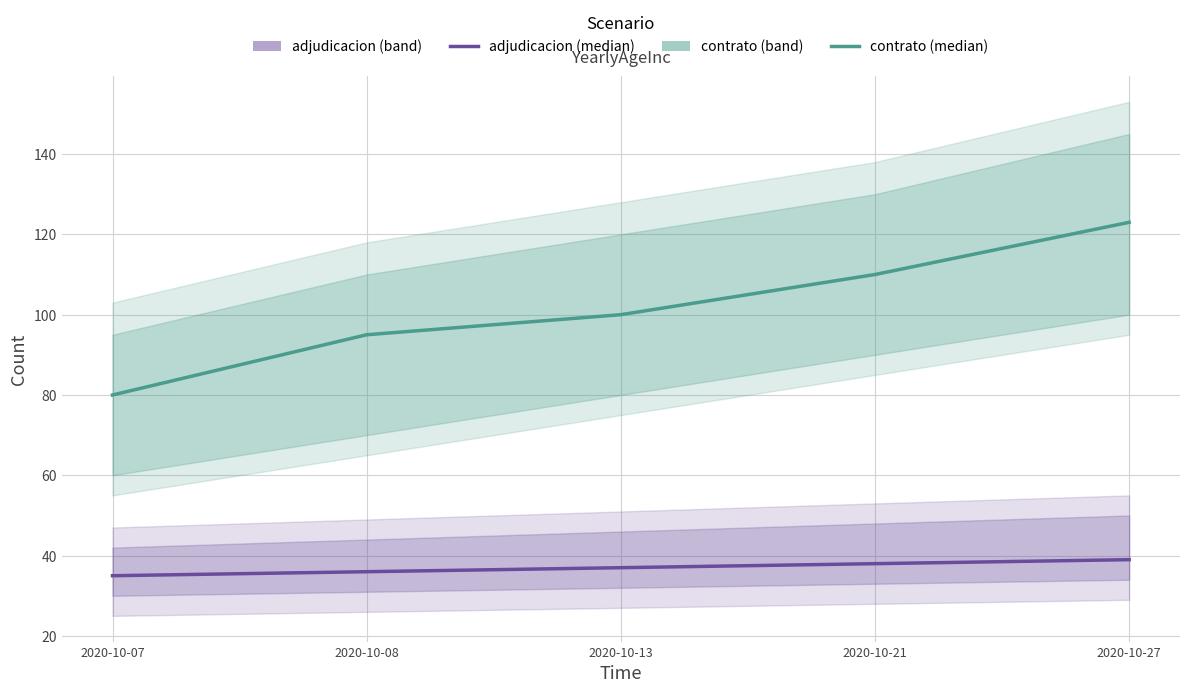

True or false: adjudicacion has more than 0 points higher than both neighbors.

False